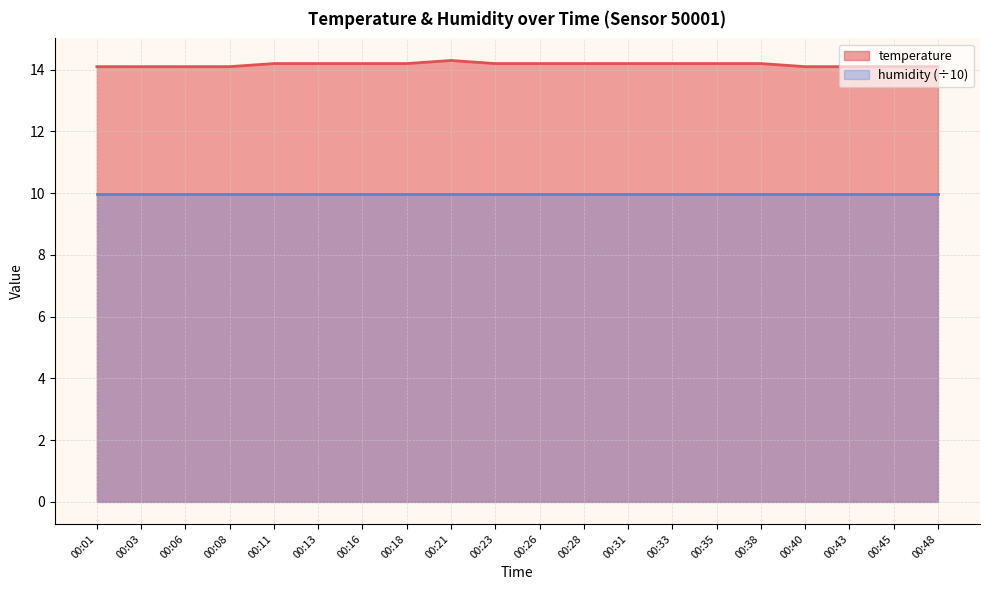

What is the value of the 1st point from the left?

14.1